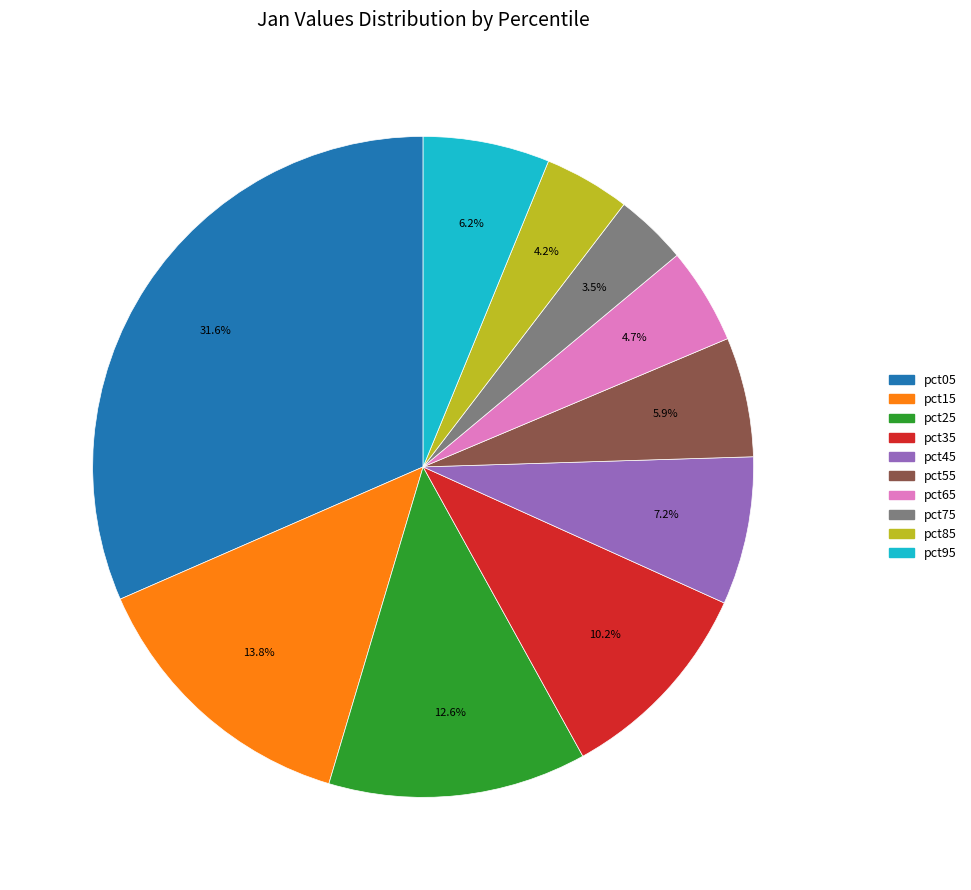

How many segments does this pie chart have?

10